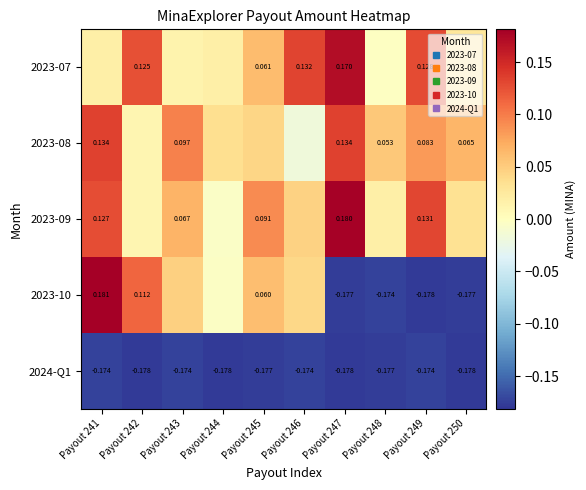

Which label corresponds to the largest value in the chart?

Payout 241